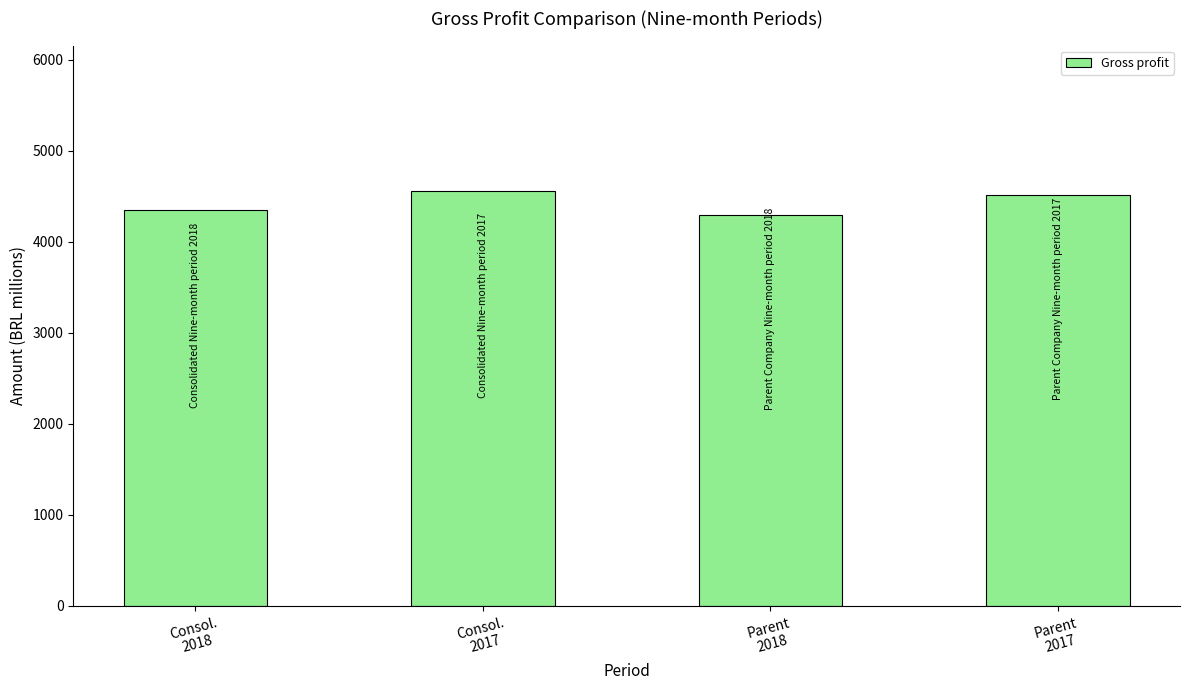

Reading left to right, list all the values displayed in this chart.

Consol.
2018=4352	Consol.
2017=4561	Parent
2018=4300	Parent
2017=4520